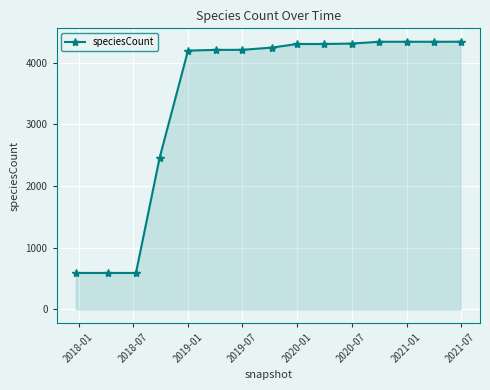

Count the number of categories in the chart.

15